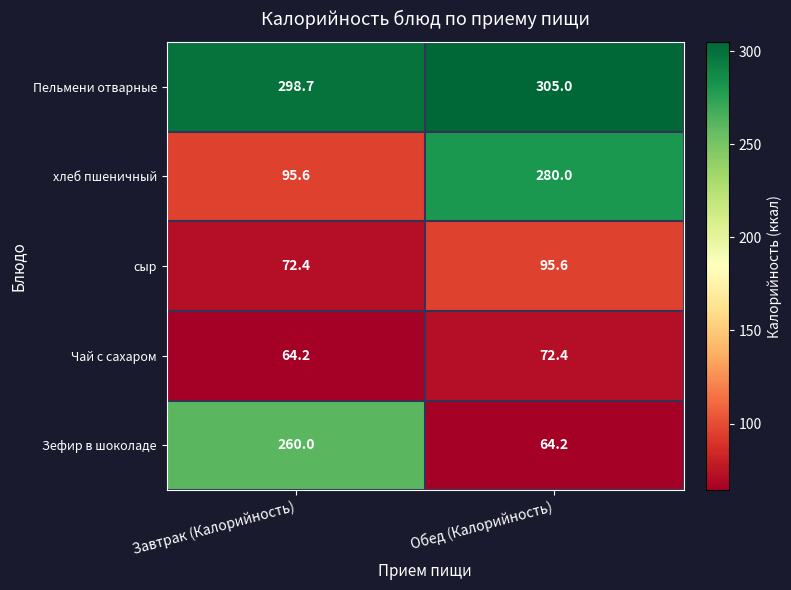

What is the average value of the сыр series?

84.0